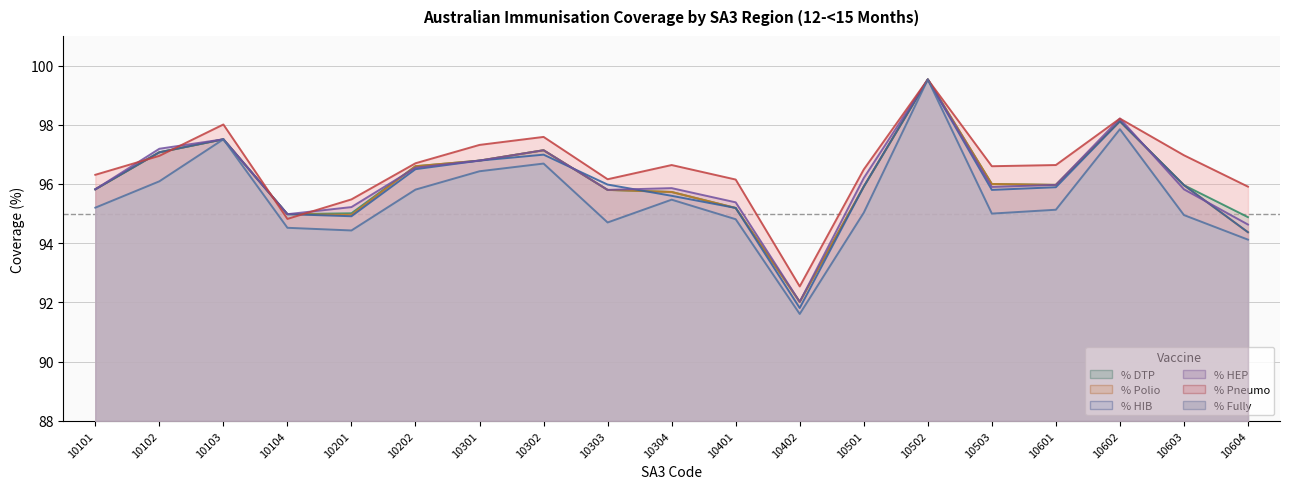

Which category has the highest value across all series?

10502